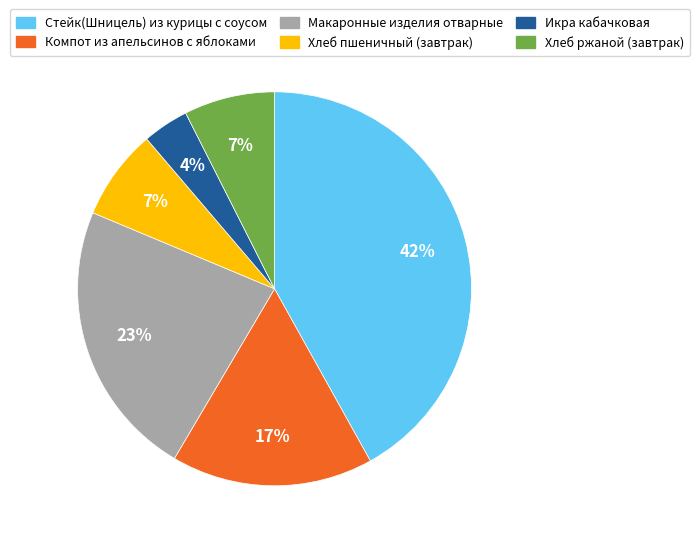

To the nearest percent, what is the difference between the Макаронные изделия отварные and Икра кабачковая slice percentages?

19%